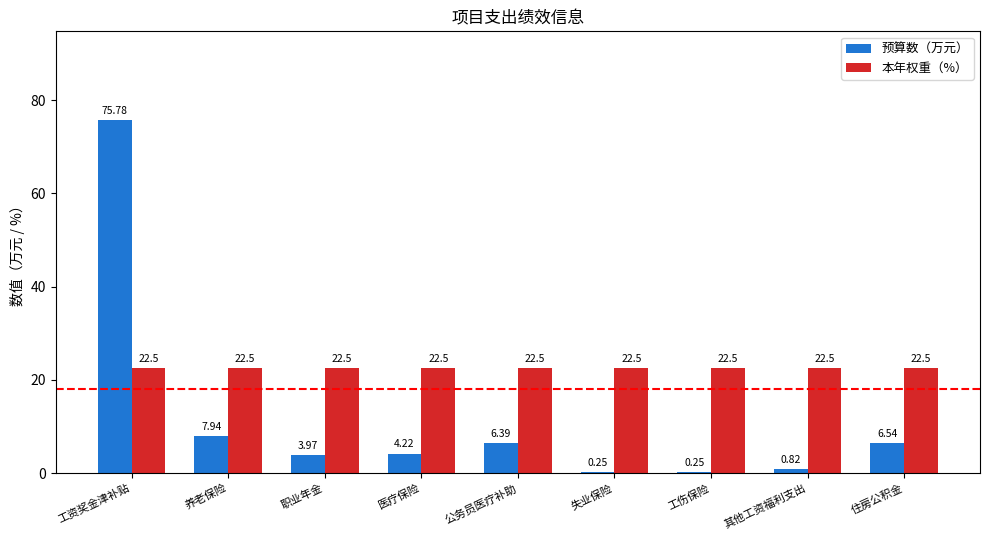

What is the sum of the 本年权重（%） values at 养老保险 and 工资奖金津补贴?

45.0